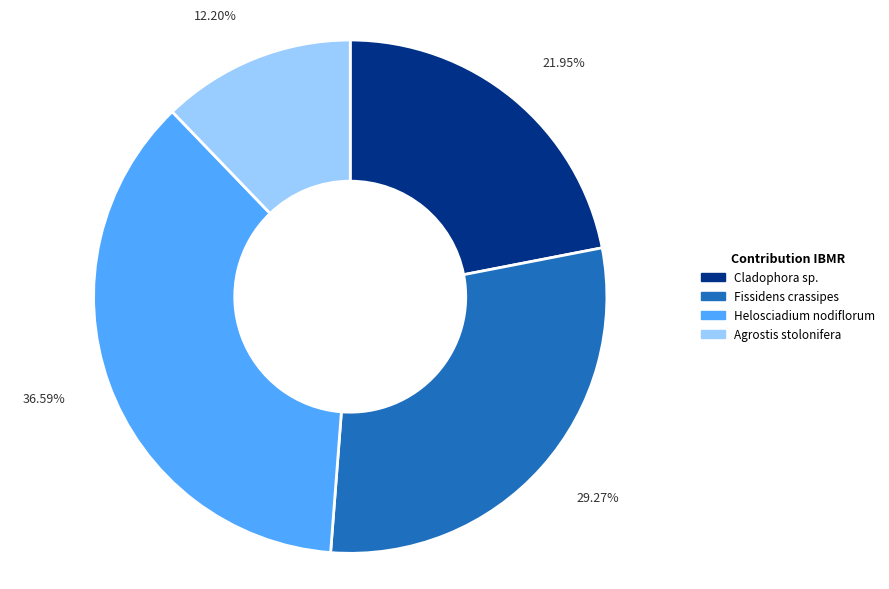

Is there a majority slice in this chart?

No